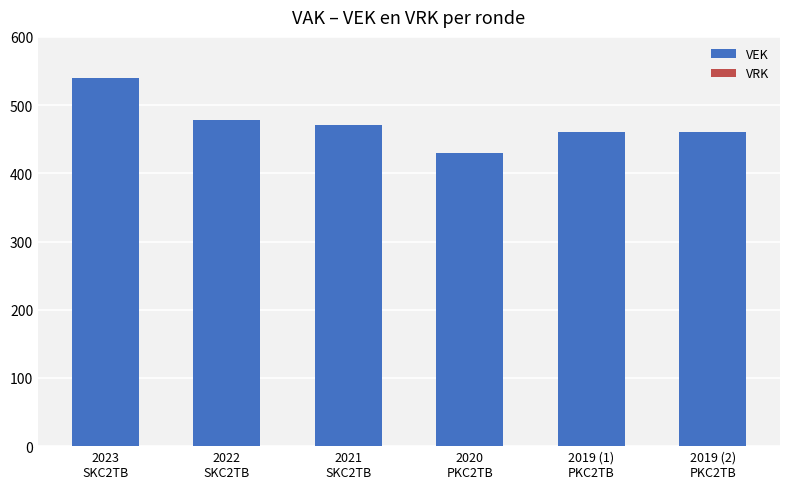

Count the number of categories in the chart.

6